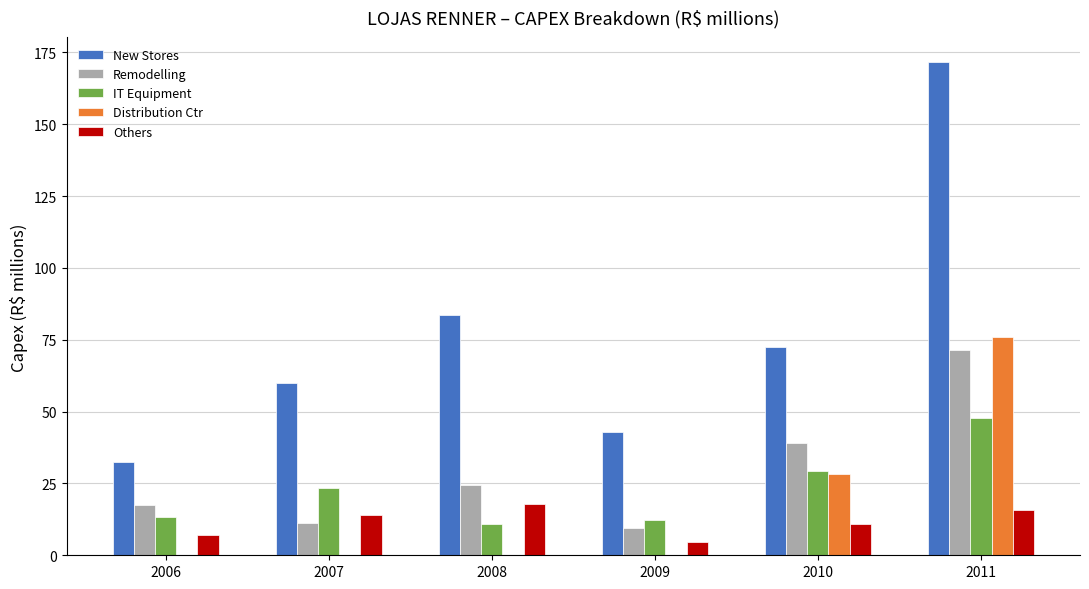

Are the bars grouped side by side (vs. stacked)?

Yes